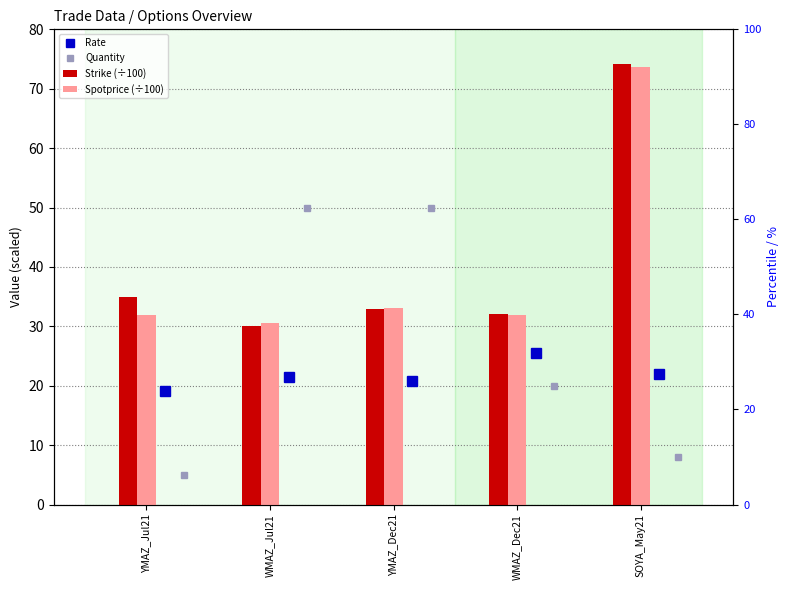

True or false: Quantity has a value of 11.3 at WMAZ_Dec21.

False